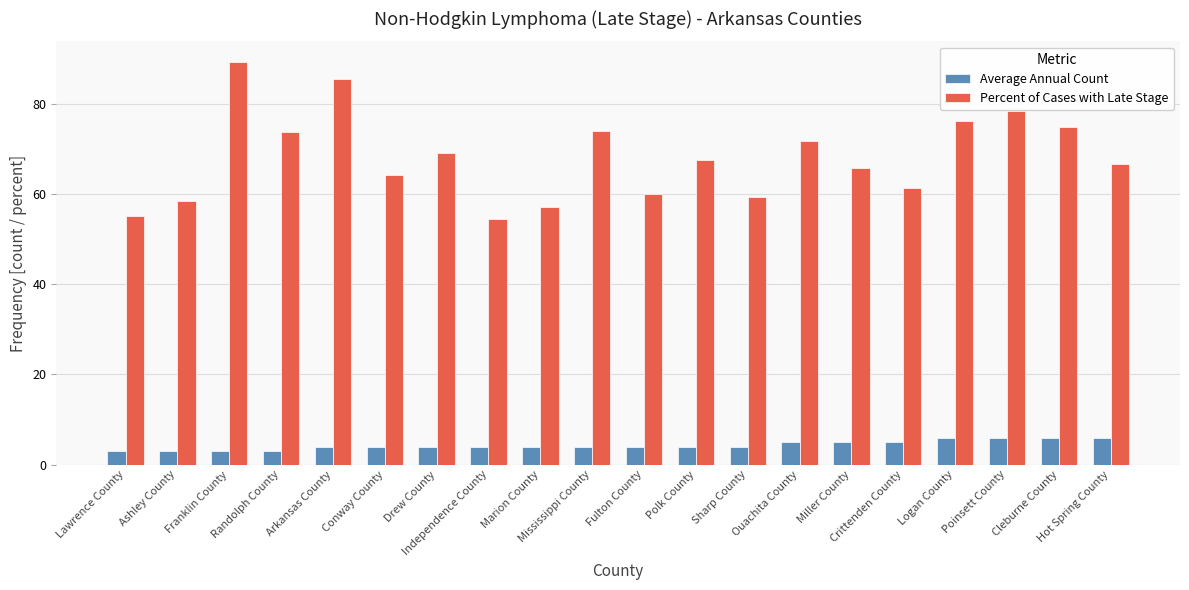

List the series in order of their overall mean, lowest first.

Average Annual Count, Percent of Cases with Late Stage